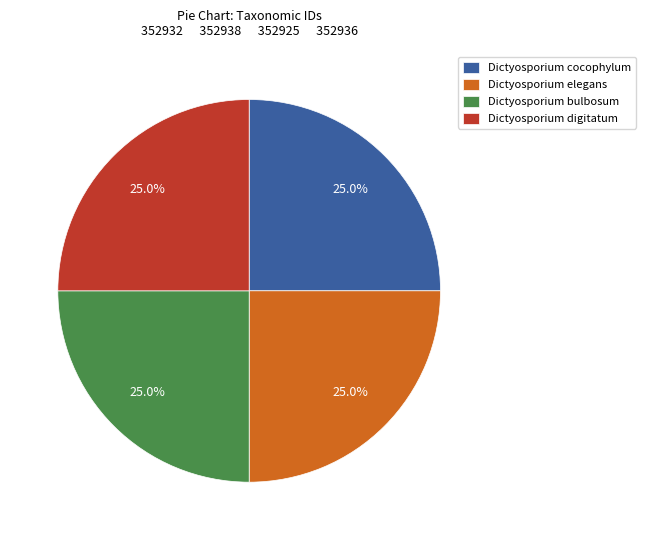

How much of the chart is everything except Dictyosporium cocophylum?

75.0%